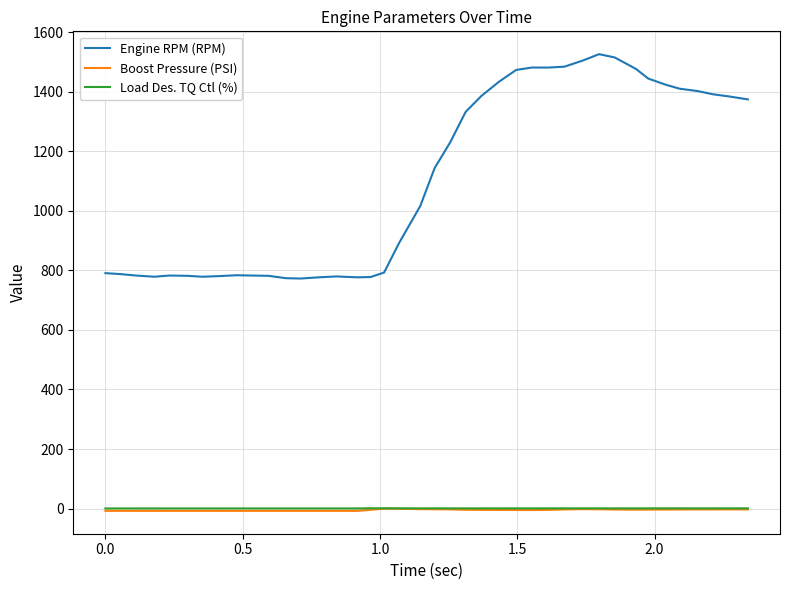

Which series has the widest spread of values?

Engine RPM (RPM)